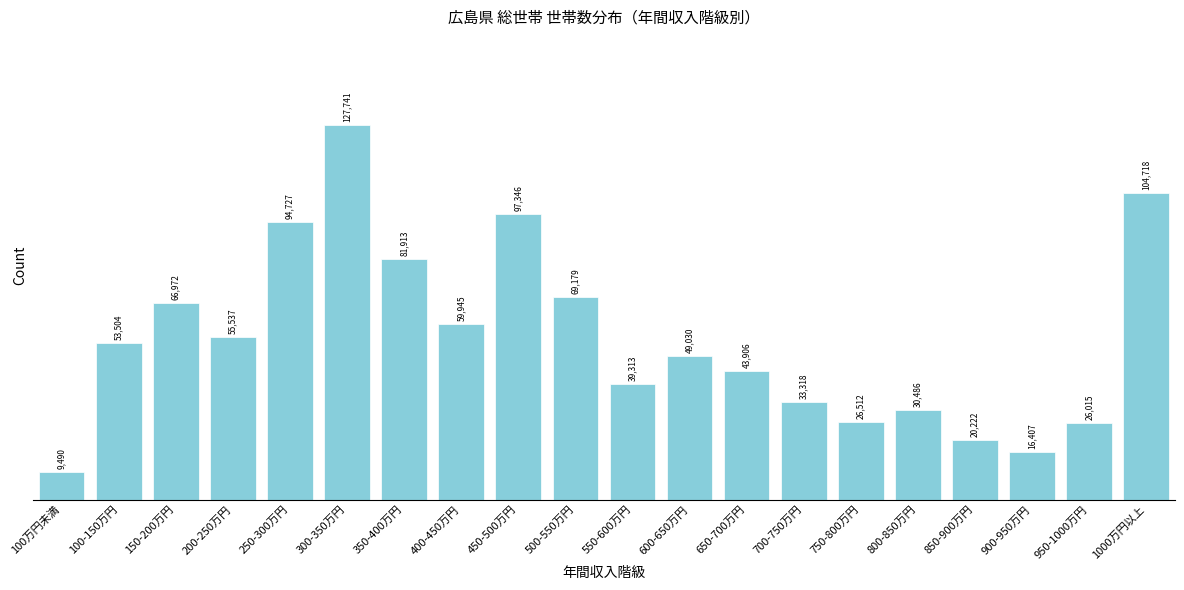

Reading left to right, transcribe all the data shown in this chart.

100万円未満=9490	100-150万円=53504	150-200万円=66972	200-250万円=55537	250-300万円=94727	300-350万円=127741	350-400万円=81913	400-450万円=59945	450-500万円=97346	500-550万円=69179	550-600万円=39313	600-650万円=49030	650-700万円=43906	700-750万円=33318	750-800万円=26512	800-850万円=30486	850-900万円=20222	900-950万円=16407	950-1000万円=26015	1000万円以上=104718